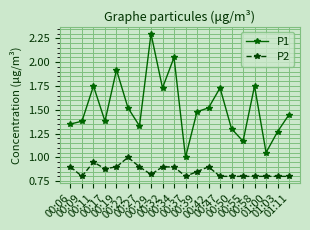

What is the sum of all P1 values?

30.4